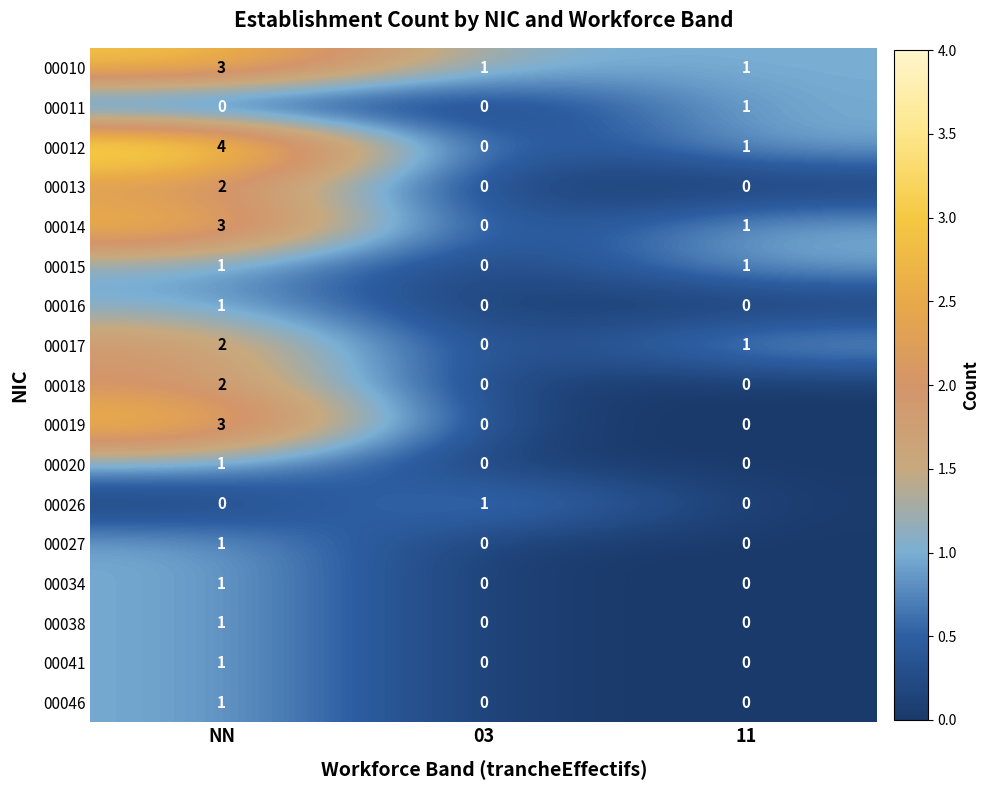

What is the sum of the 00019 values at NN and 03?

3